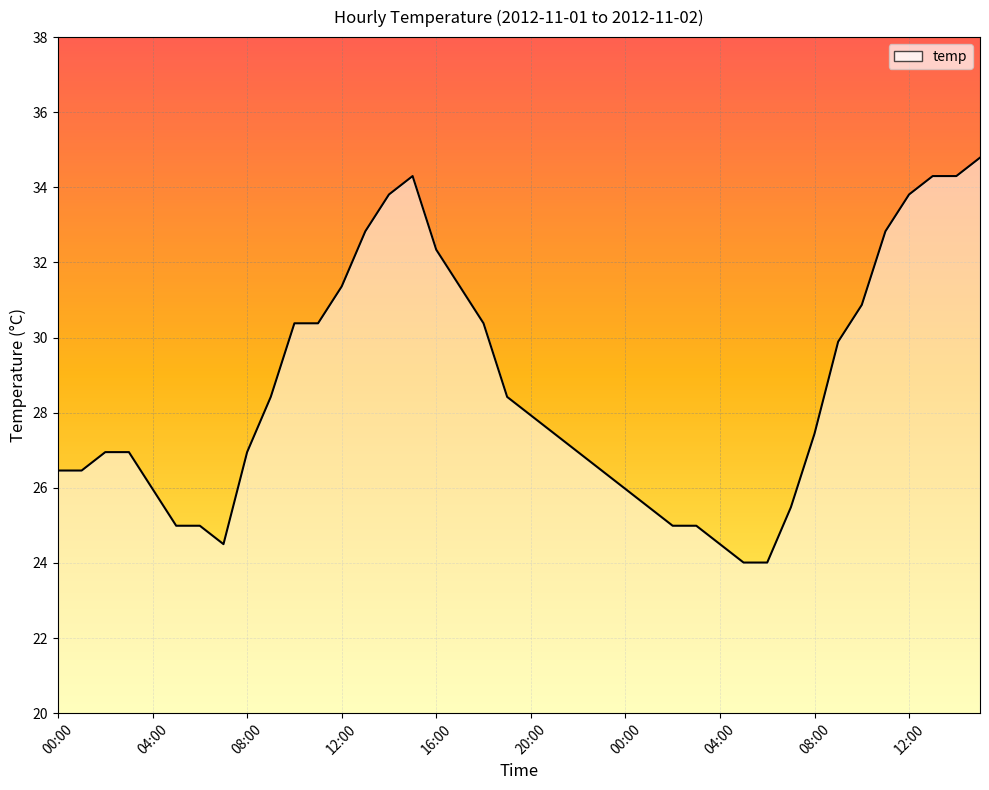

What is the difference between the maximum and minimum values?

10.8